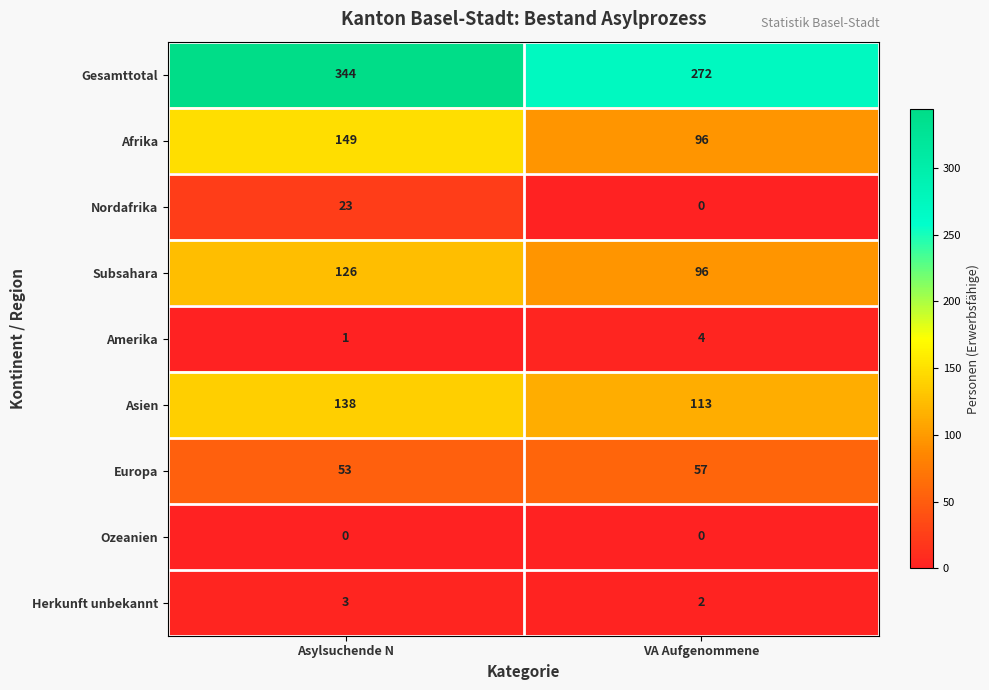

What is the spread (max minus min) of values at Asylsuchende N?

344